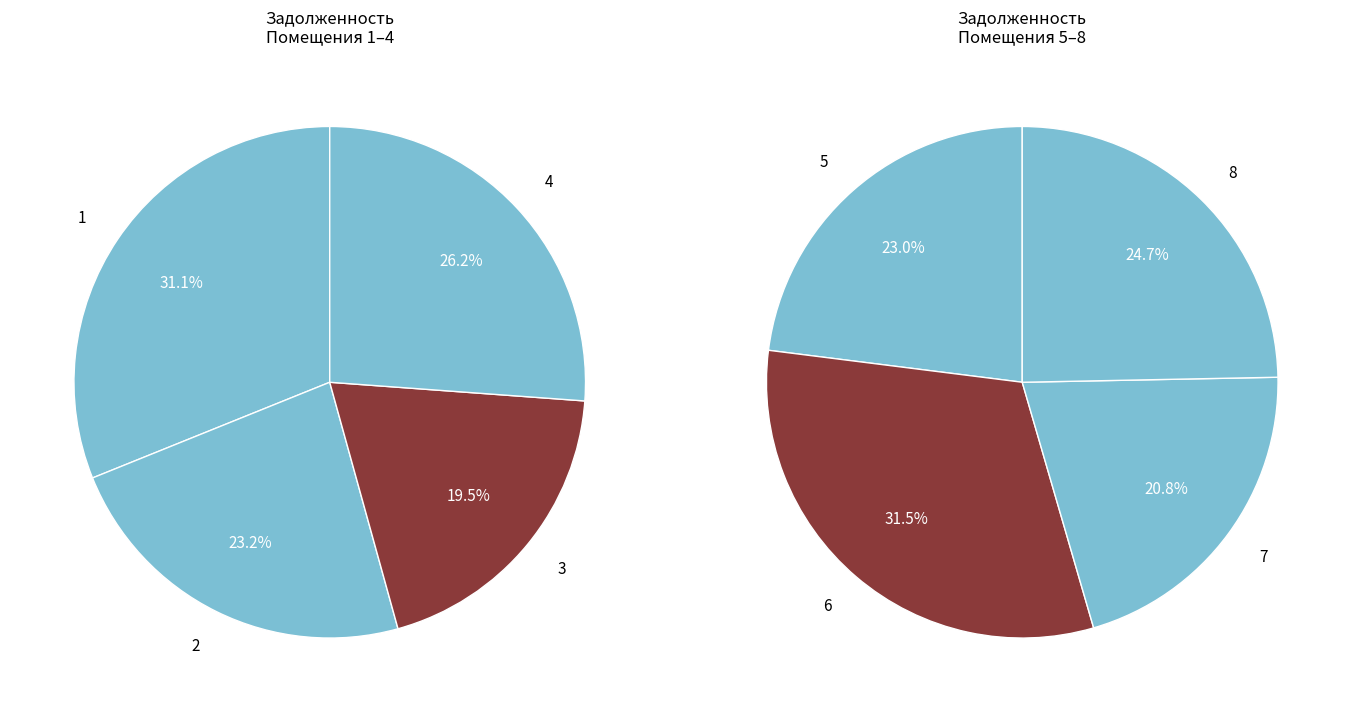

To the nearest percent, what is the combined percentage of 1 and 7?

26%